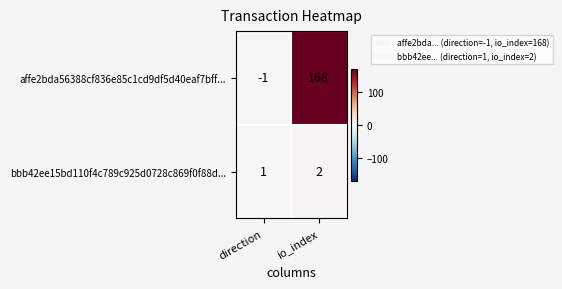

Is it true that affe2bda56388cf836e85c1cd9df5d40eaf7bff... equals 0 at direction?

False